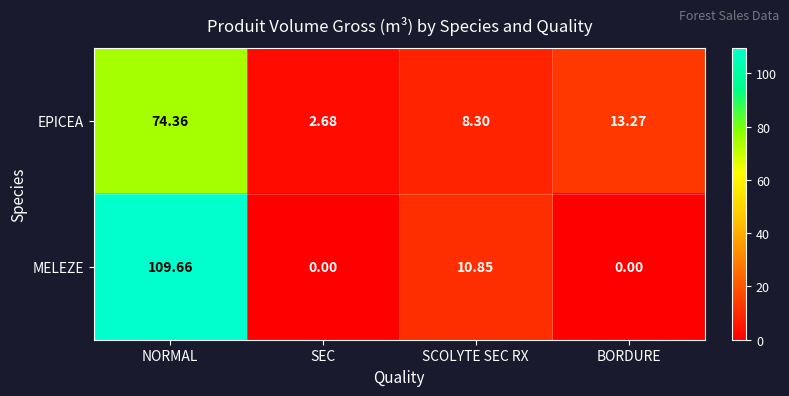

Rank the series by their average value, from lowest to highest.

EPICEA, MELEZE